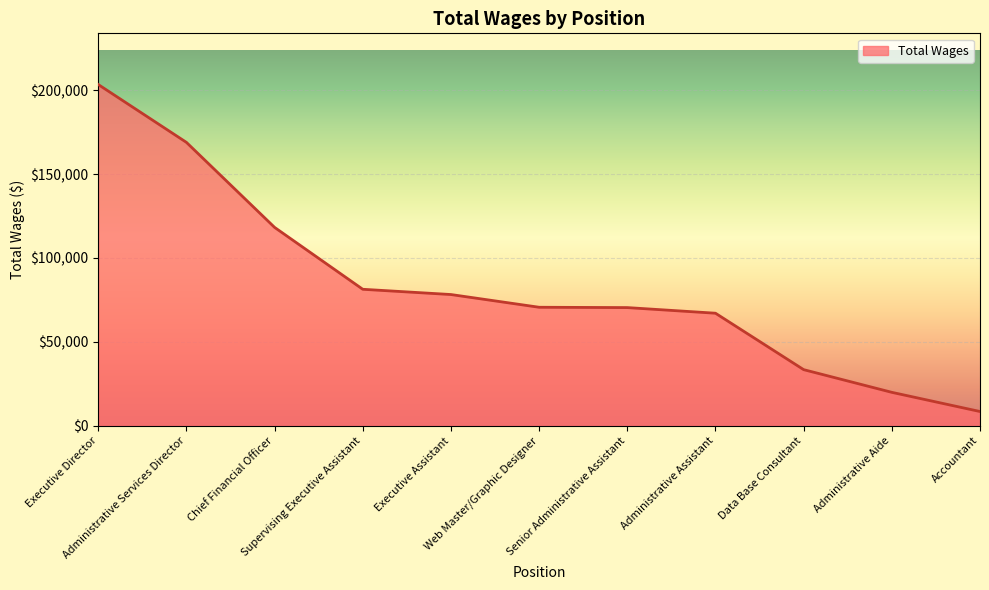

What is the change in value from Supervising Executive Assistant to Administrative Assistant?

-14270